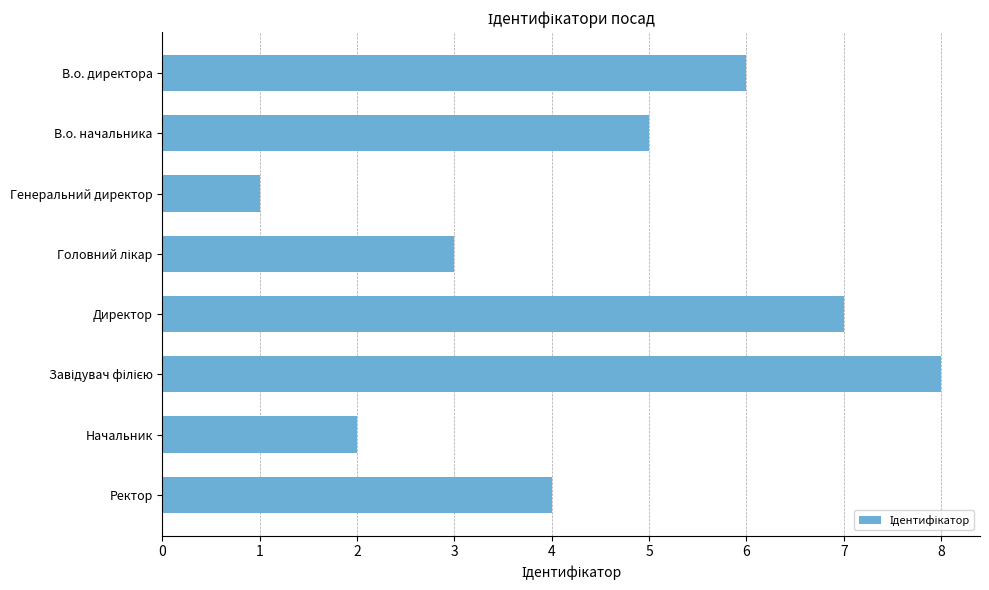

What is the minimum value shown in the chart?

1